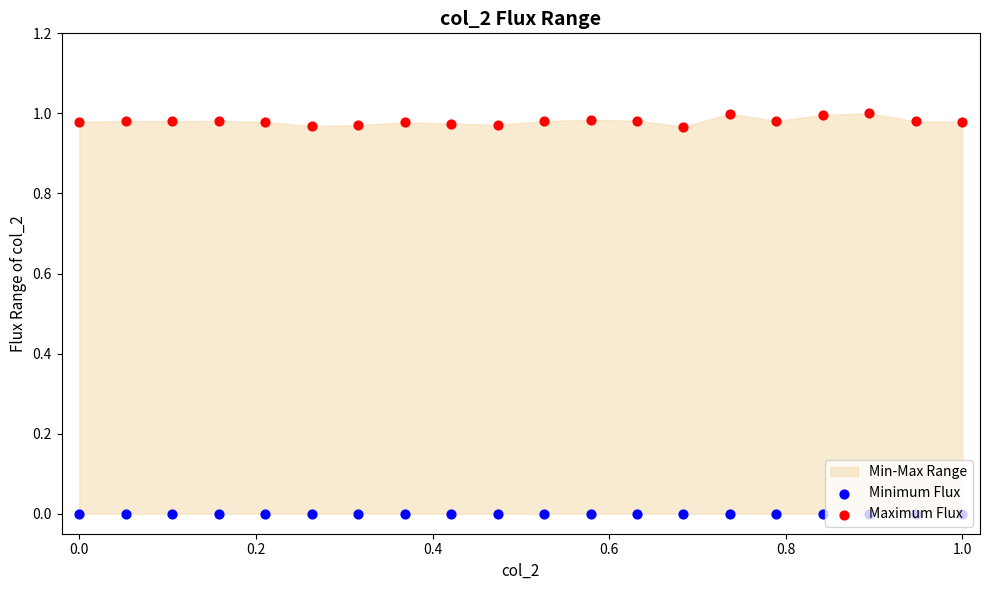

Which series has the largest Y range (max minus min)?

Maximum Flux